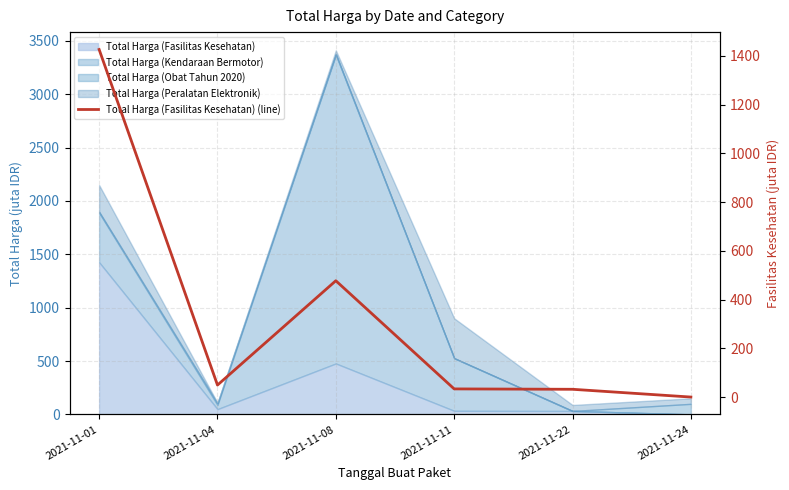

Rank the categories by value from highest to lowest.

2021-11-01, 2021-11-08, 2021-11-04, 2021-11-11, 2021-11-22, 2021-11-24